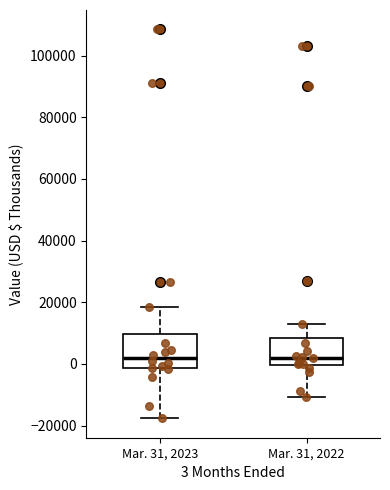

Reading left to right, read every box against the y-axis: the position of its median line, the range the box covers, and the ends of its whiskers. The values are not printed on the chart, so give them approximately, as read against the axis.

Mar. 31, 2023: median 2000, box -2000 to 10000, whiskers -18000 to 18000
Mar. 31, 2022: median 2000, box 0 to 8000, whiskers -10000 to 14000